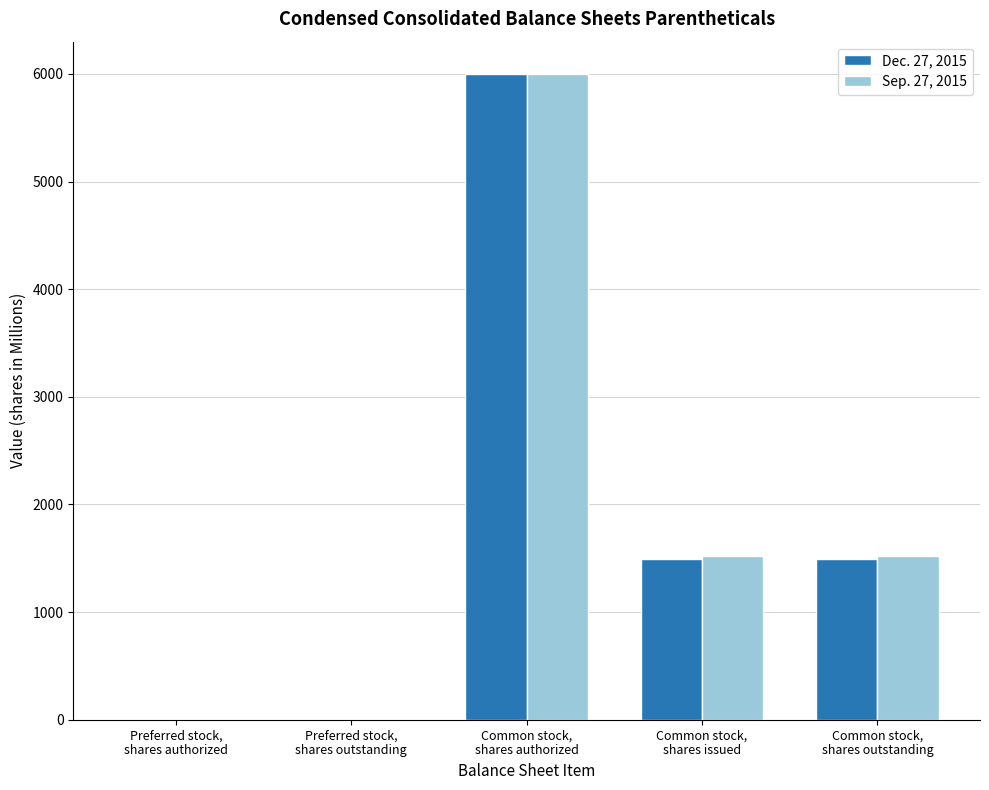

What is the maximum value shown in the chart?

6000